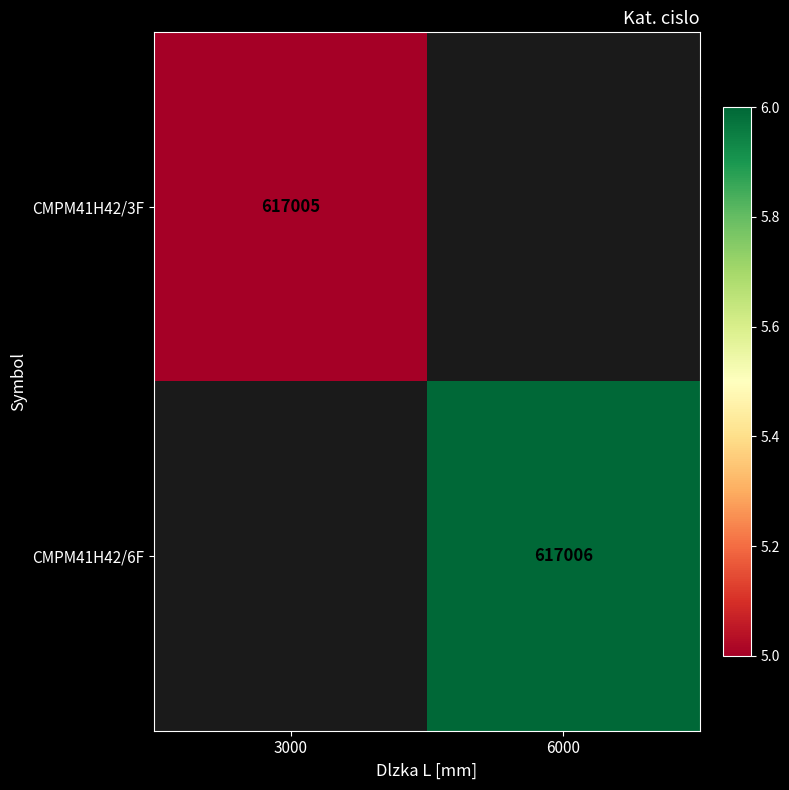

True or false: CMPM41H42/3F has a value of 311178 at 3000.

False